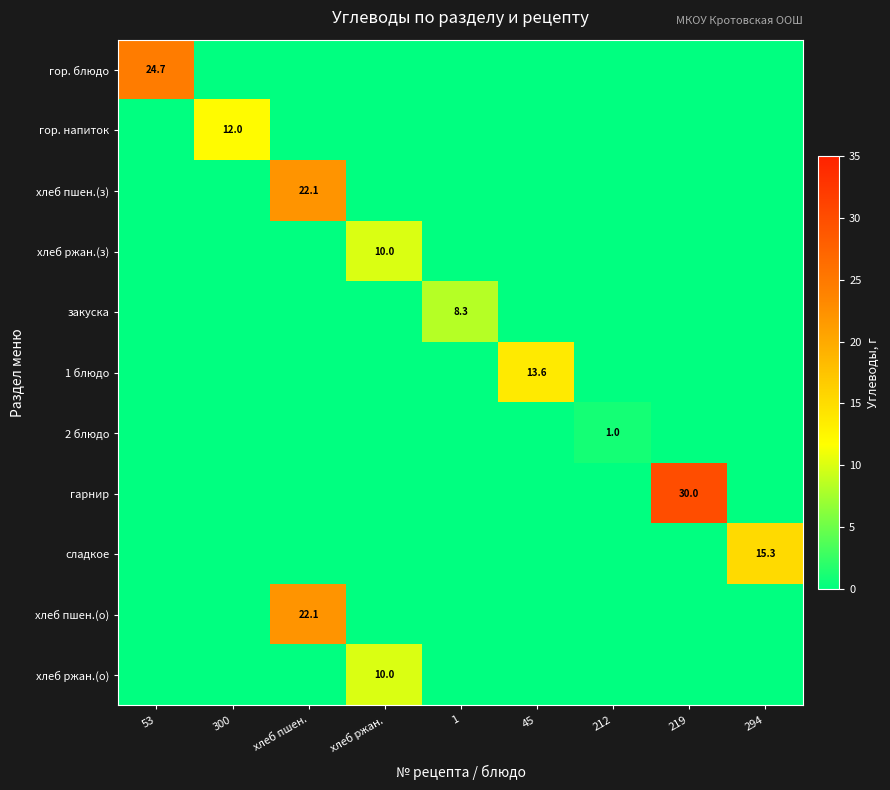

The value of сладкое at 294 is 26.4. True or false?

False